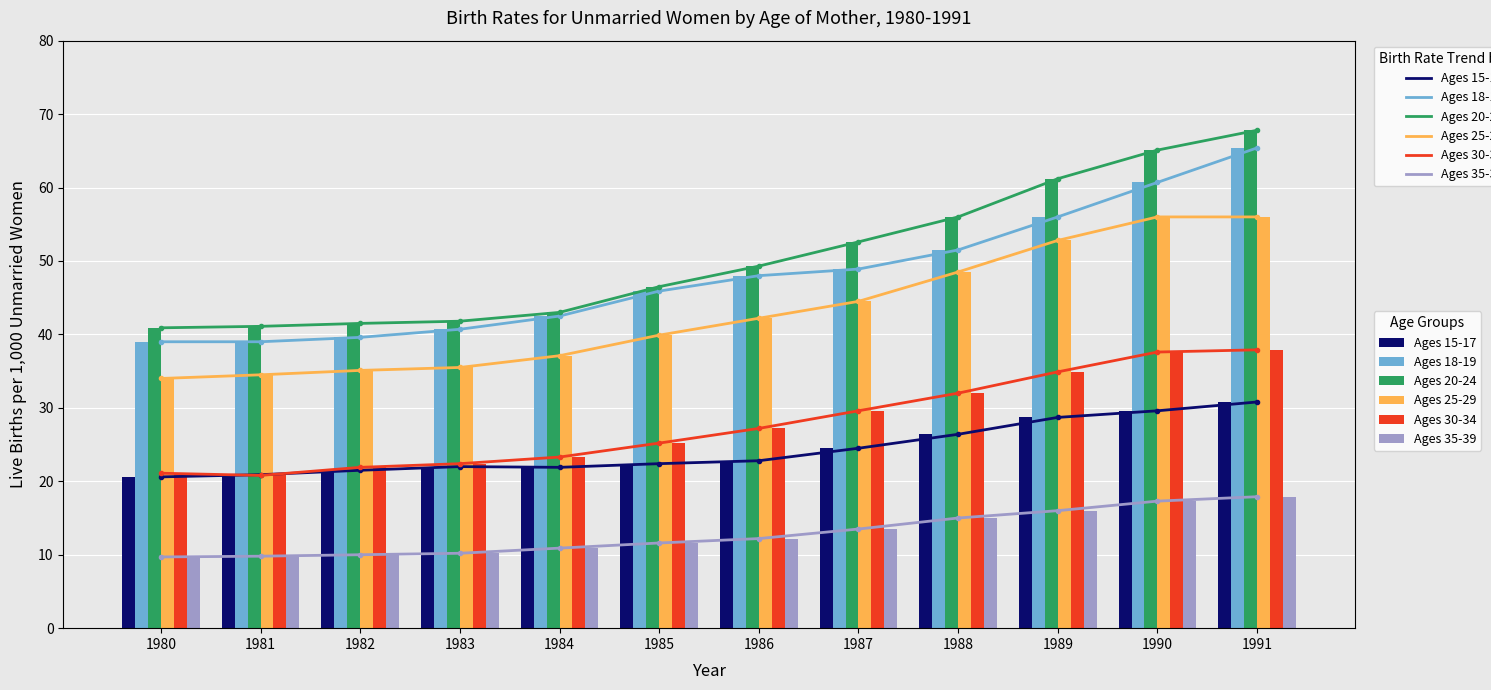

Which category has the highest value in the Ages 18-19 series?

1991